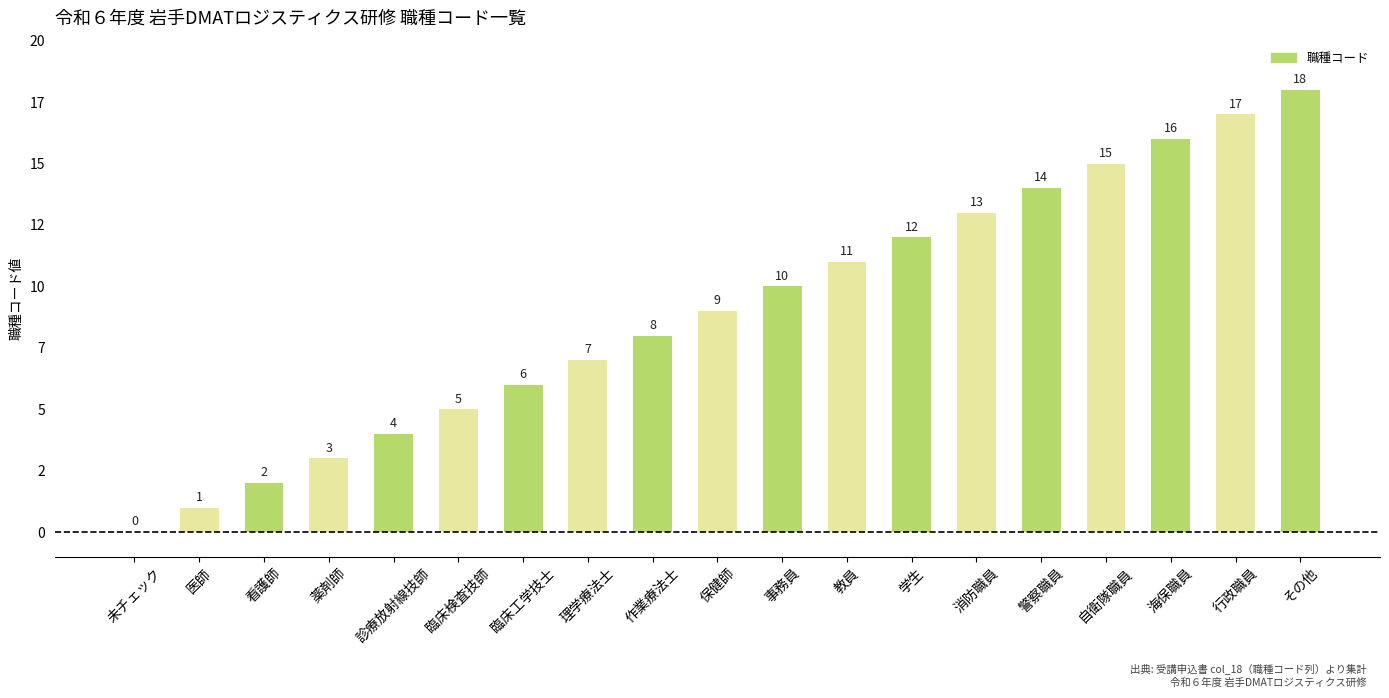

List the labels in order of value, largest first.

その他, 行政職員, 海保職員, 自衛隊職員, 警察職員, 消防職員, 学生, 教員, 事務員, 保健師, 作業療法士, 理学療法士, 臨床工学技士, 臨床検査技師, 診療放射線技師, 薬剤師, 看護師, 医師, 未チェック